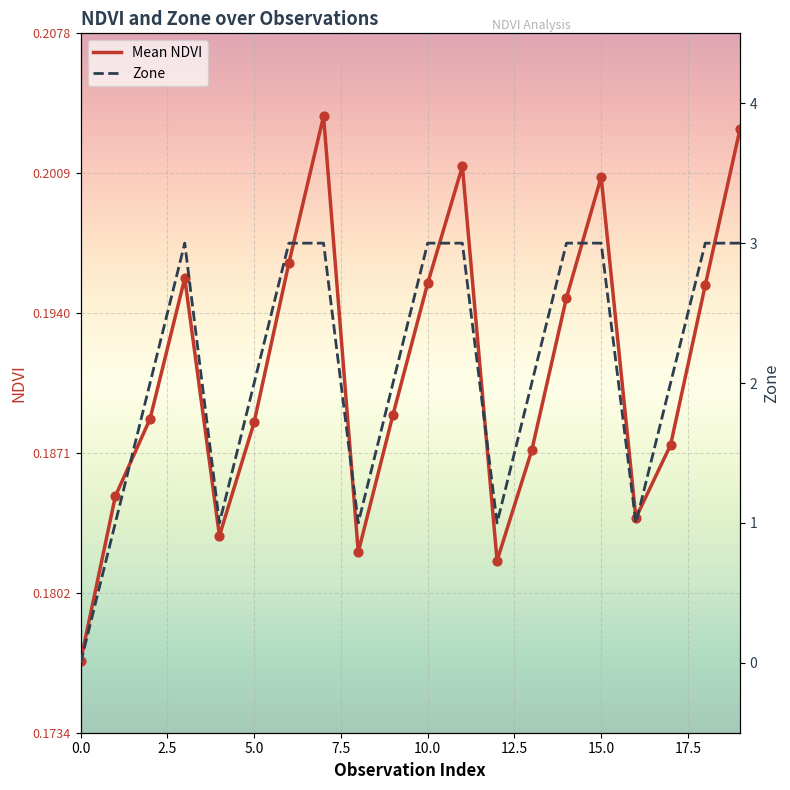

What is the total value across all series at 16?

1.2